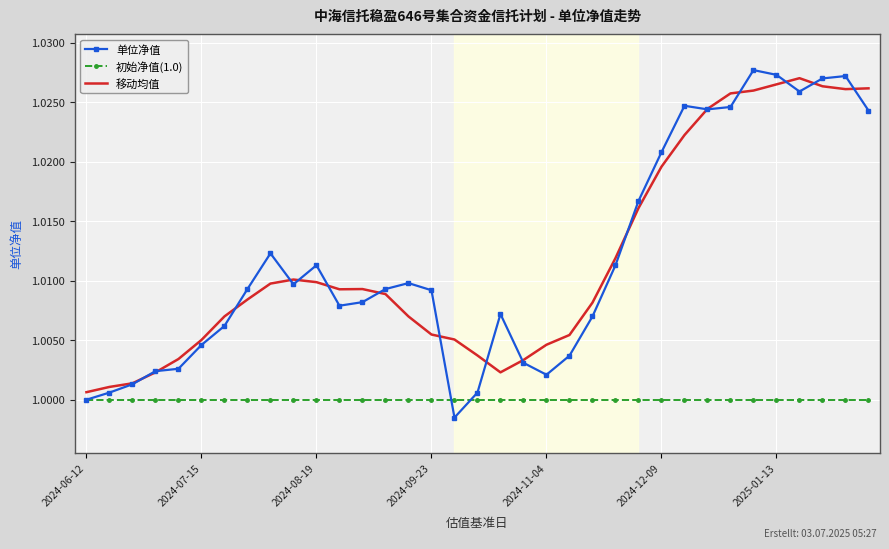

Reading left to right, transcribe all the data shown in this chart.

单位净值: 1.0	1.0	1.0	1.0	1.0	1.0	1.0	1.0	1.0	1.0	1.0	1.0	1.0	1.0	1.0	1.0	1.0	1.0	1.0	1.0	1.0	1.0	1.0	1.0	1.0	1.0	1.0	1.0	1.0	1.0	1.0	1.0	1.0	1.0	1.0
初始净值(1.0): 1.0	1.0	1.0	1.0	1.0	1.0	1.0	1.0	1.0	1.0	1.0	1.0	1.0	1.0	1.0	1.0	1.0	1.0	1.0	1.0	1.0	1.0	1.0	1.0	1.0	1.0	1.0	1.0	1.0	1.0	1.0	1.0	1.0	1.0	1.0
移动均值: 1.0	1.0	1.0	1.0	1.0	1.0	1.0	1.0	1.0	1.0	1.0	1.0	1.0	1.0	1.0	1.0	1.0	1.0	1.0	1.0	1.0	1.0	1.0	1.0	1.0	1.0	1.0	1.0	1.0	1.0	1.0	1.0	1.0	1.0	1.0